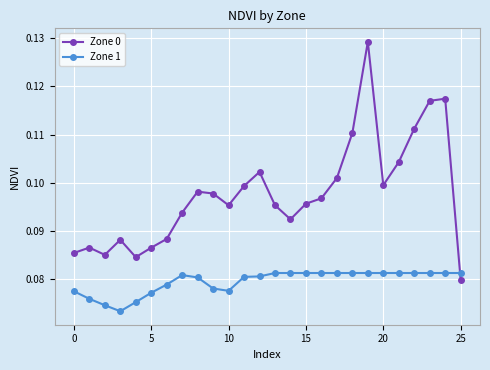

Which series has the largest range (max minus min)?

Zone 0